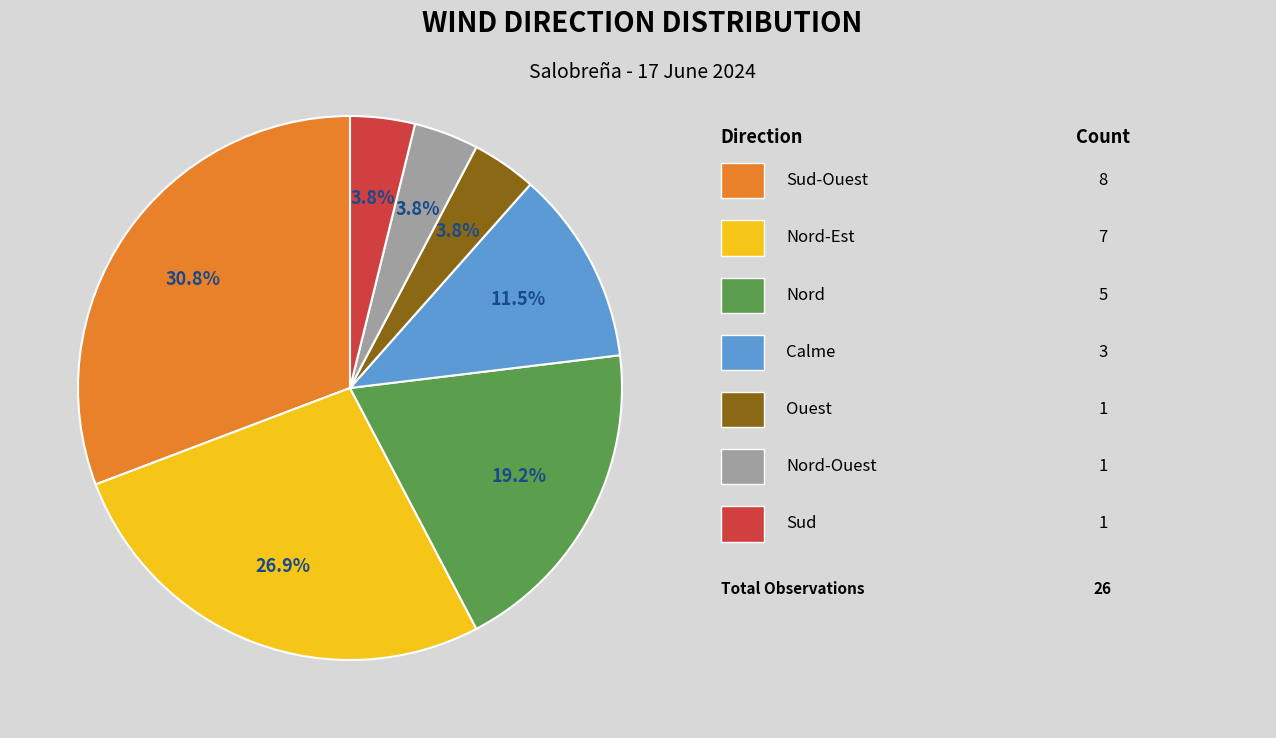

Is there any slice that represents more than half of the pie?

No